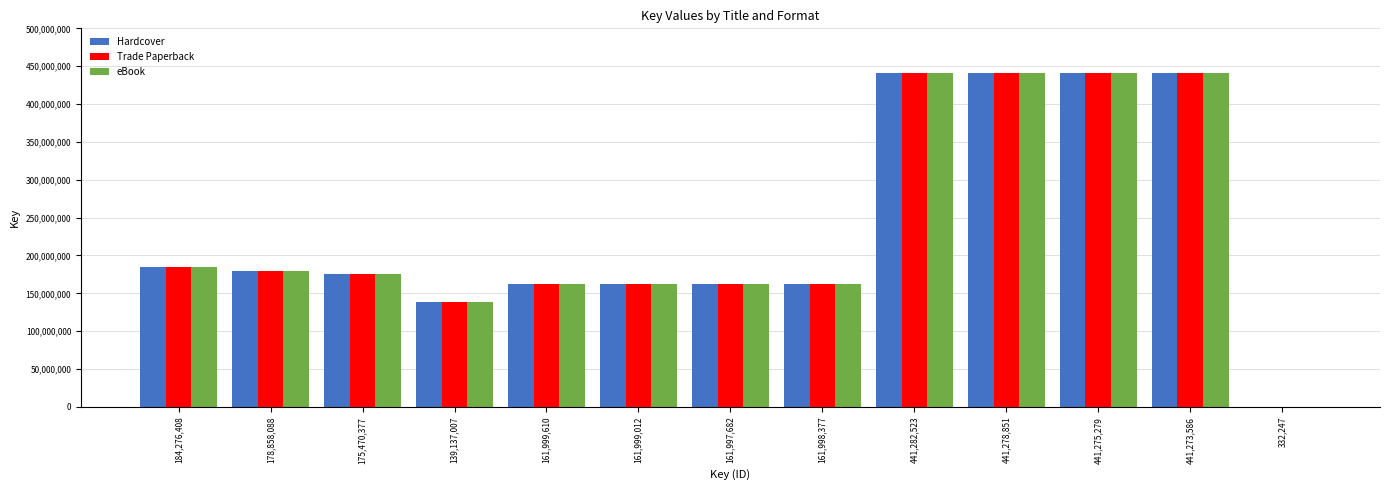

What is the highest value of the Trade Paperback series?

441282523